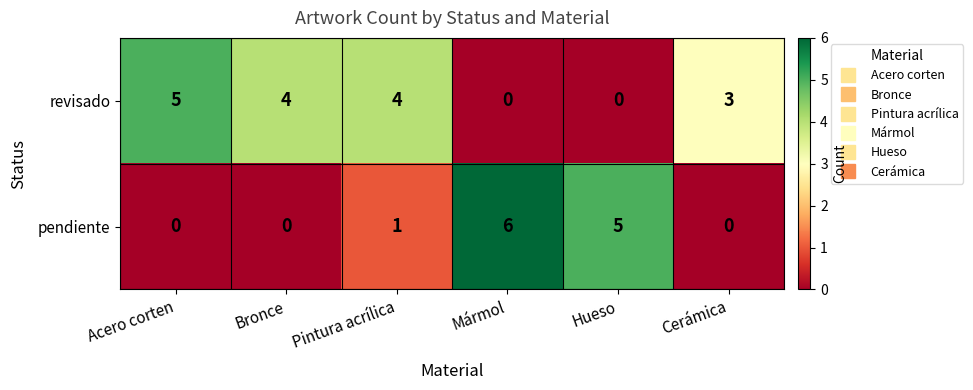

List the series in order of their peak value, lowest first.

revisado, pendiente